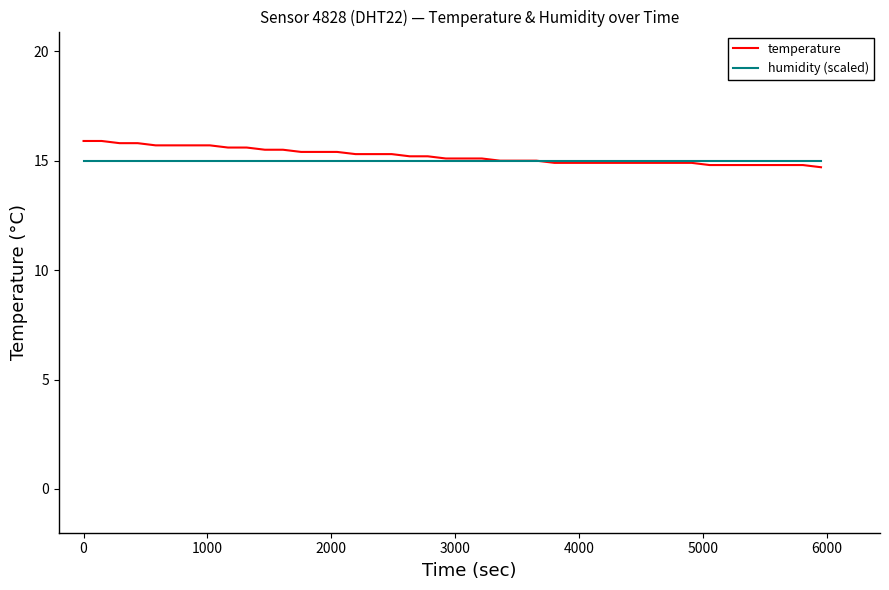

List the series in order of their peak value, lowest first.

humidity (scaled), temperature